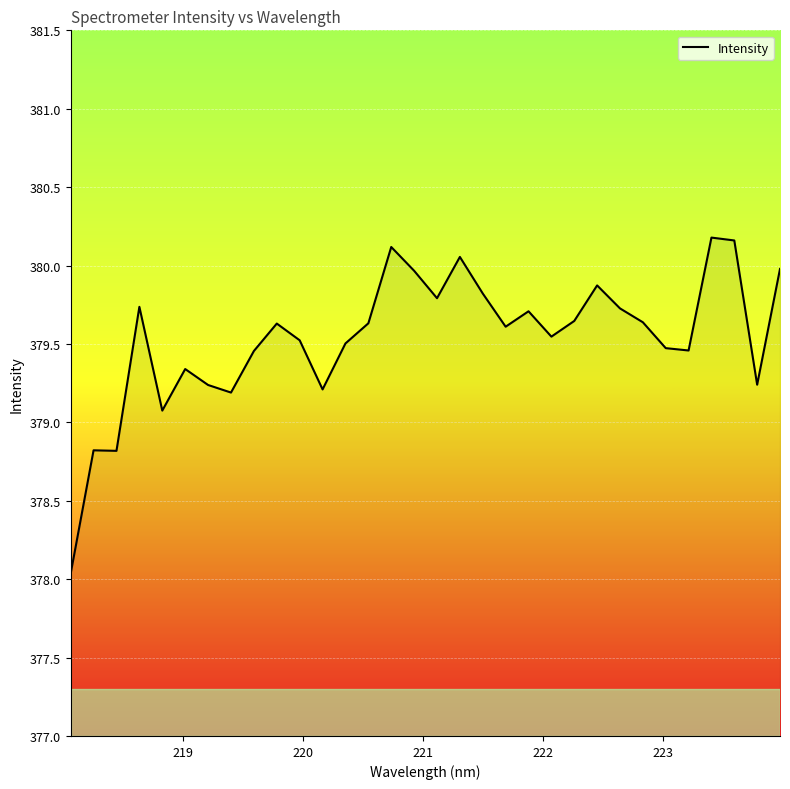

What is the greatest value displayed?

380.2